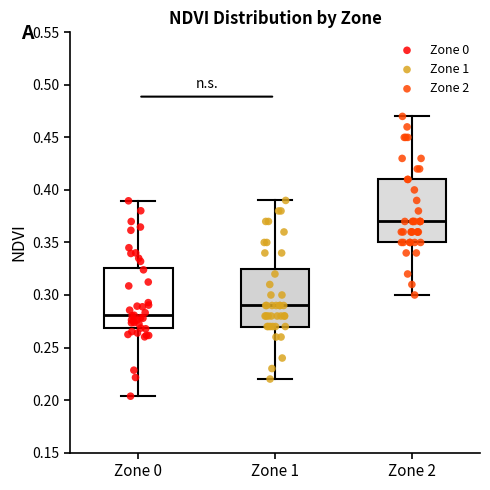

Which box's median line is the highest?

Zone 2